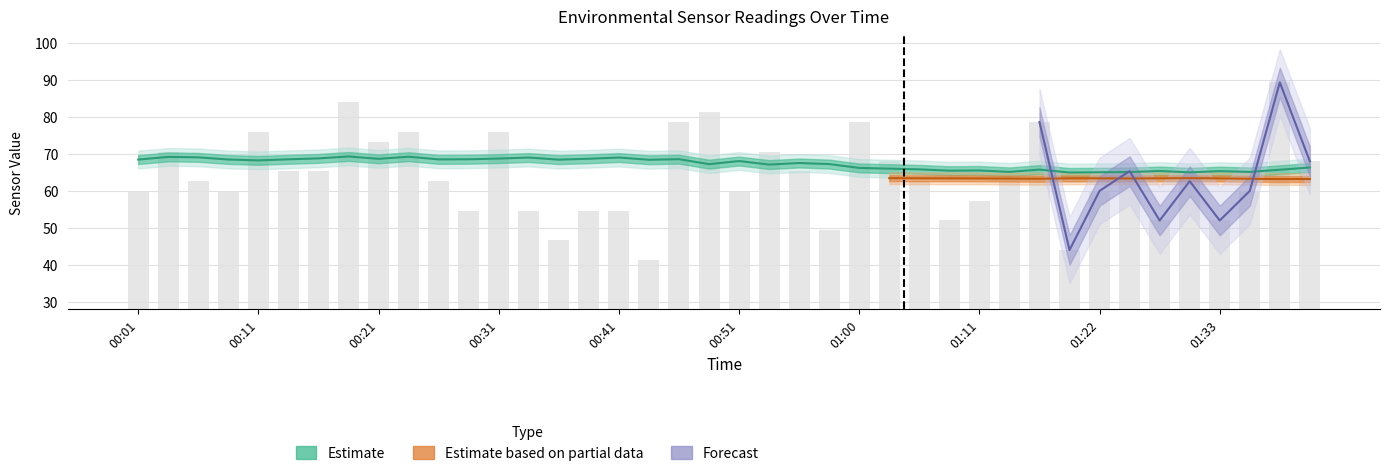

Which category has the lowest value in the PMS_P1 series?

00:43